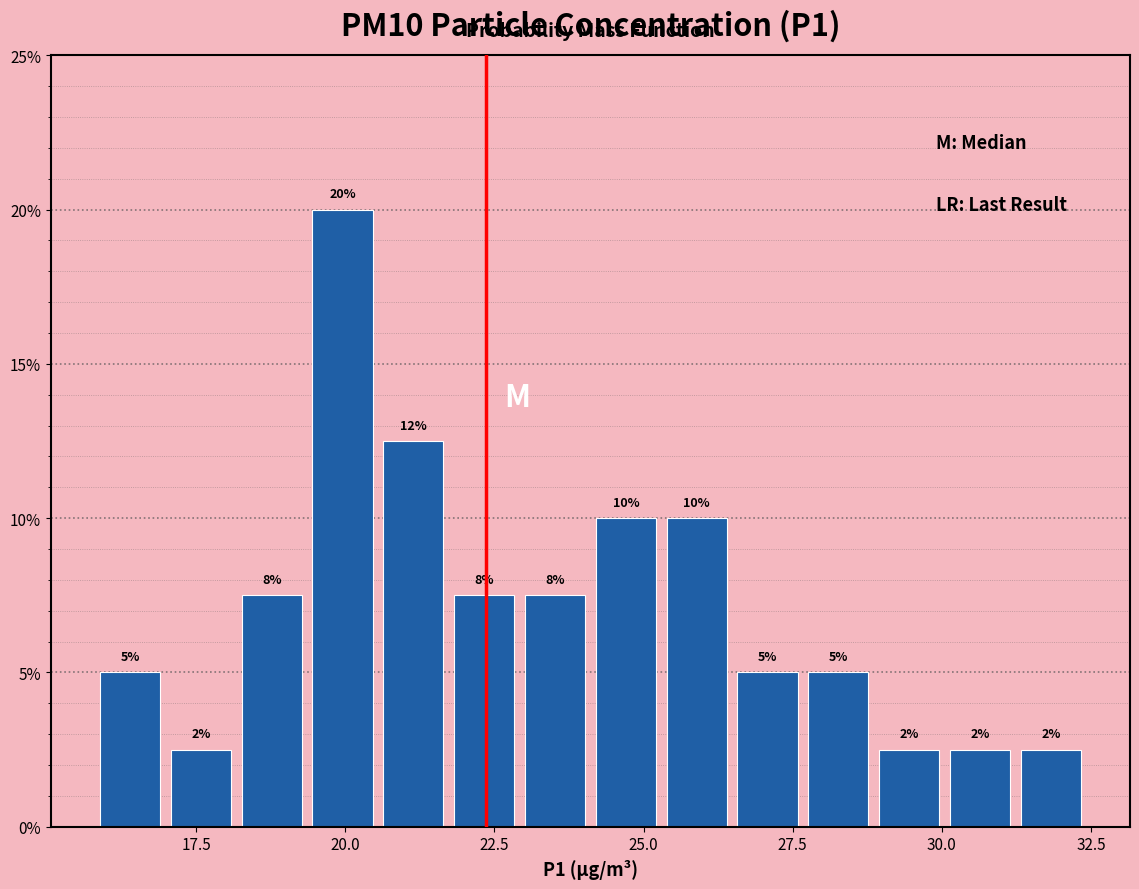

Read against the x-axis, roughly where is the centre of the tallest bar?

20.0